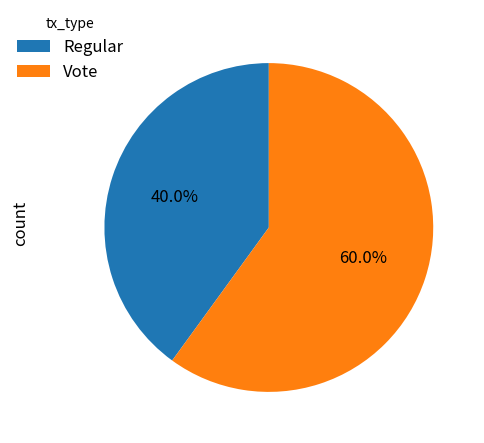

How many slices are in this pie chart?

2